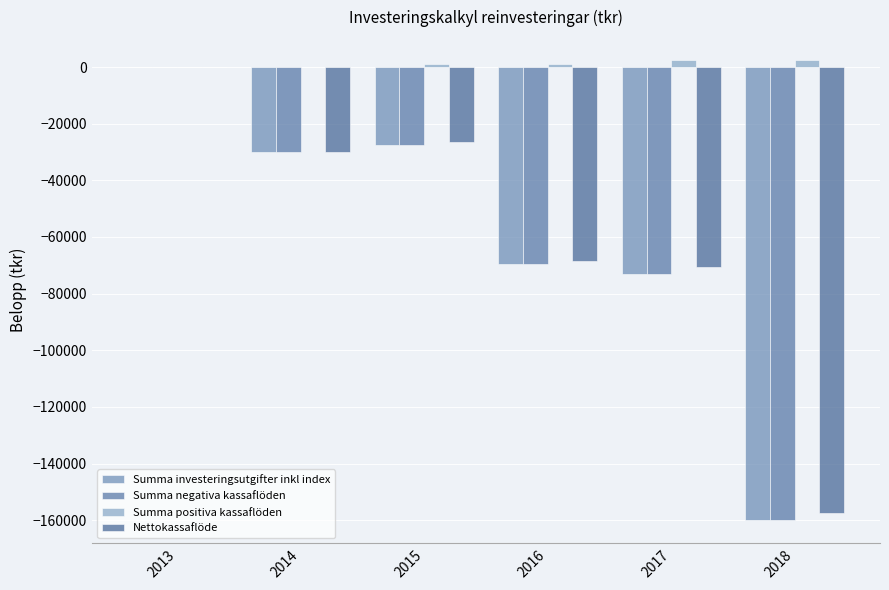

How many groups of bars are there?

6